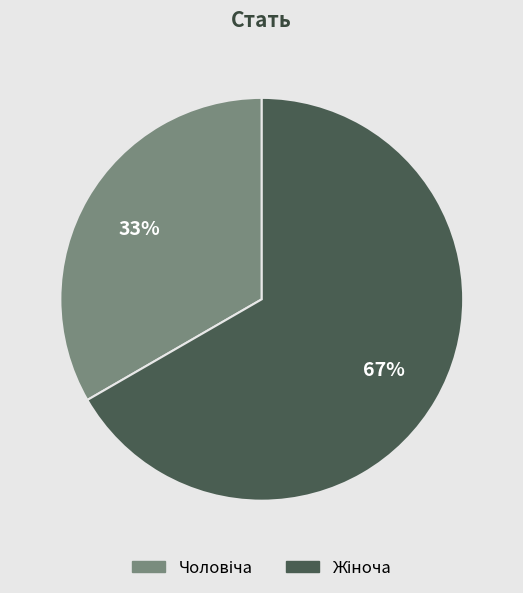

Does any single category account for the majority?

Yes